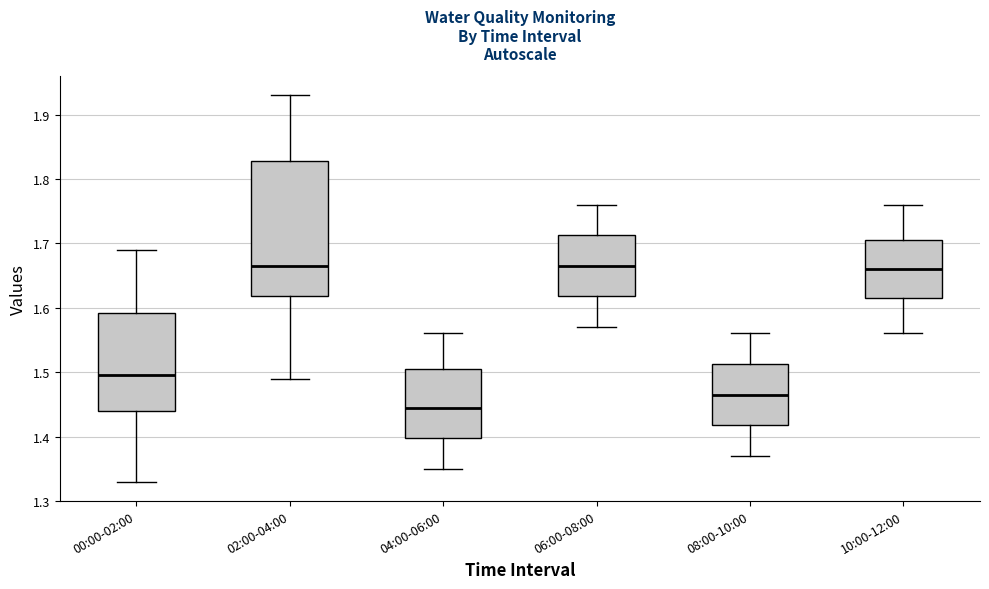

Reading left to right, transcribe this box plot: for each box, give where its median line is, the range the box spans, and where its two whiskers end, as read against the y-axis. The values are not printed on the chart, so give them approximately, as read against the axis.

00:00-02:00: median 1.50, box 1.44 to 1.59, whiskers 1.33 to 1.69
02:00-04:00: median 1.67, box 1.62 to 1.83, whiskers 1.49 to 1.93
04:00-06:00: median 1.45, box 1.40 to 1.51, whiskers 1.35 to 1.56
06:00-08:00: median 1.67, box 1.62 to 1.71, whiskers 1.57 to 1.76
08:00-10:00: median 1.47, box 1.42 to 1.51, whiskers 1.37 to 1.56
10:00-12:00: median 1.66, box 1.62 to 1.71, whiskers 1.56 to 1.76